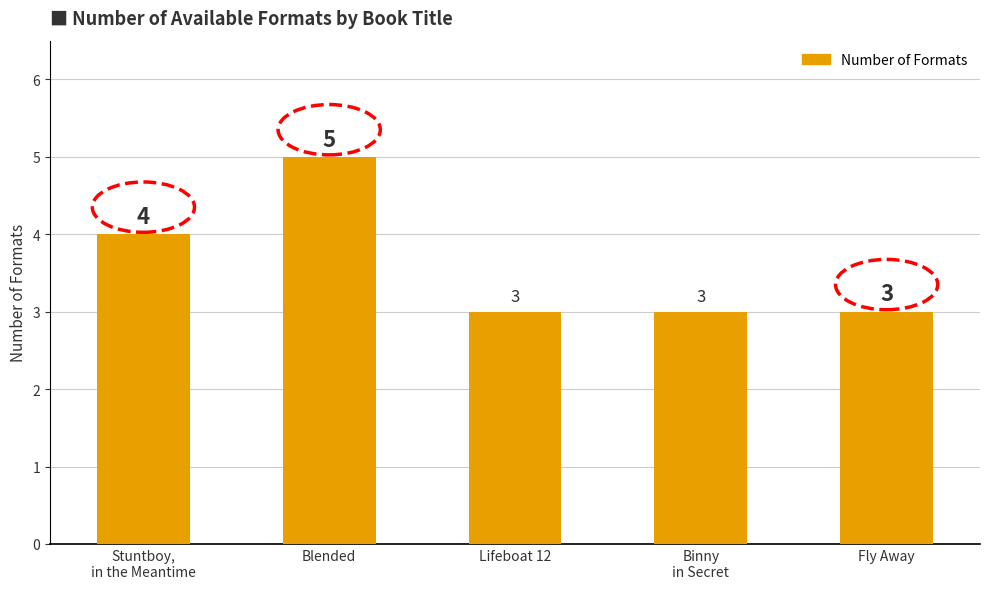

What is the minimum value shown in the chart?

3